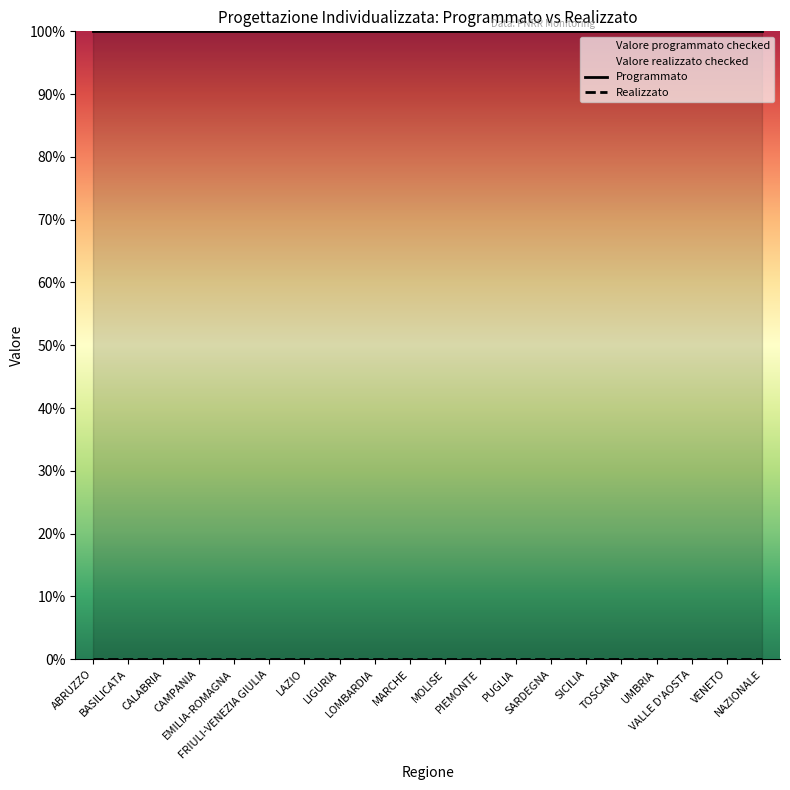

What is the value of the Valore programmato checked point at the 6th from the left?

100